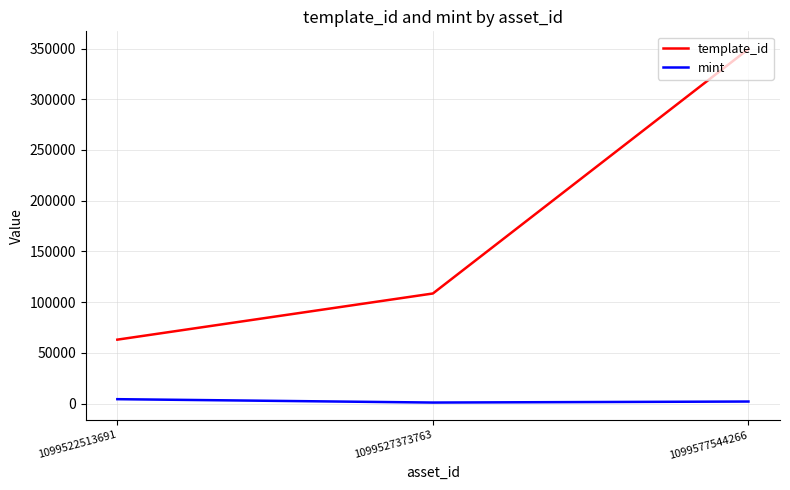

Is the value of mint at 1099577544266 greater than the value of template_id at 1099527373763?

No